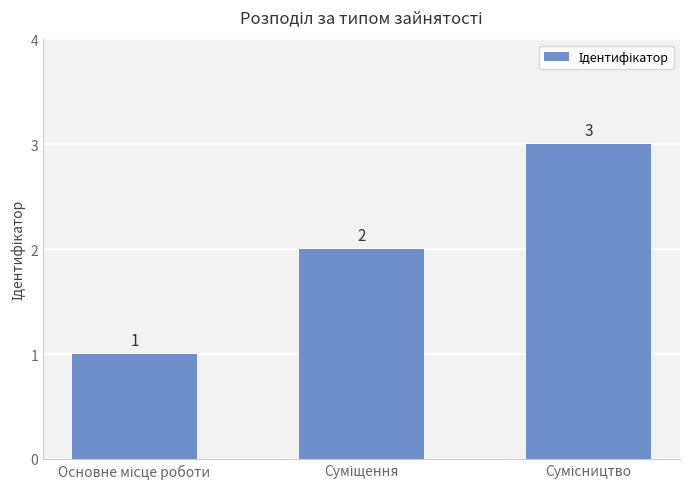

What is the value of the 1st bar from the left?

1